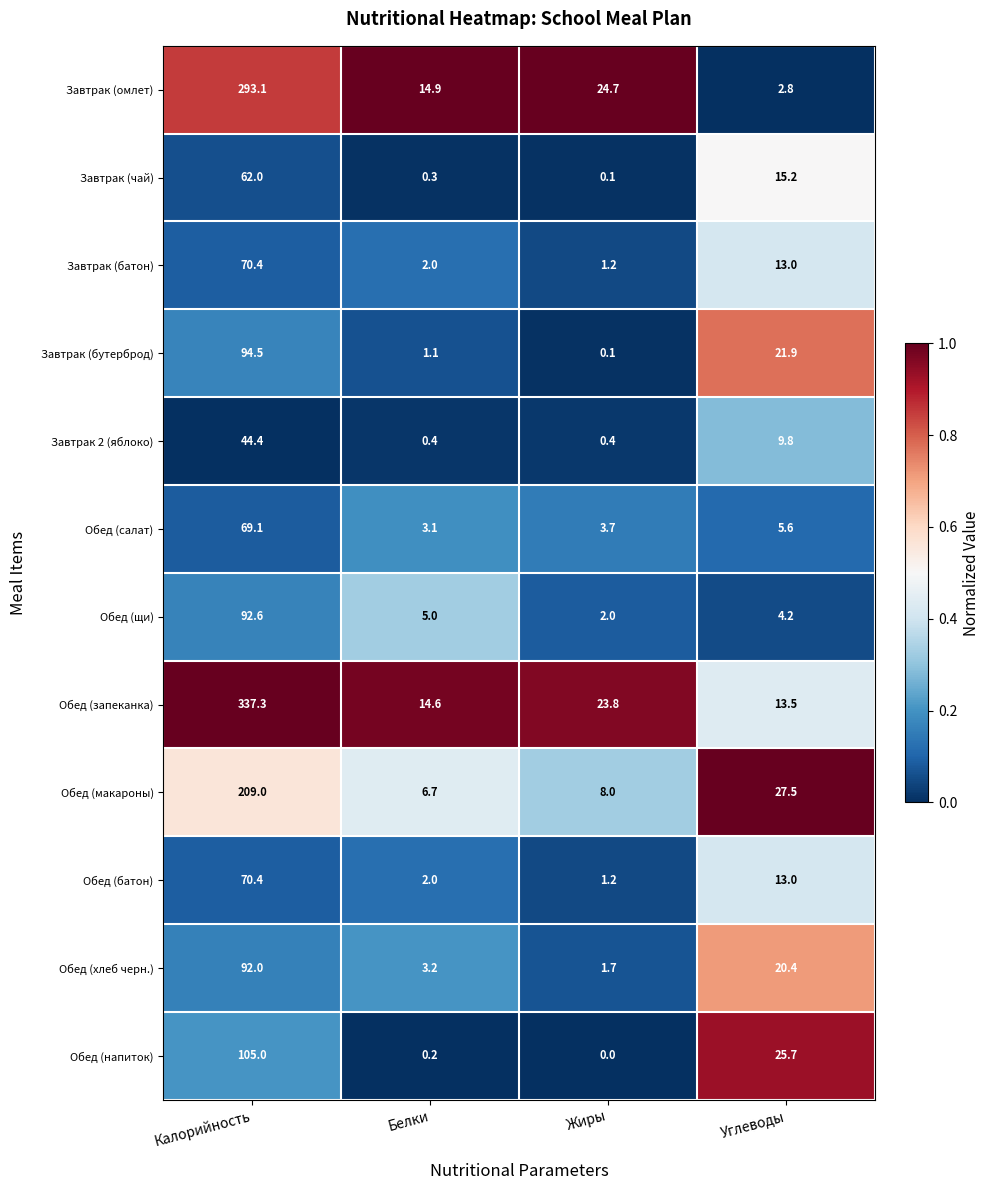

Which series has the largest range (max minus min)?

Обед (запеканка)